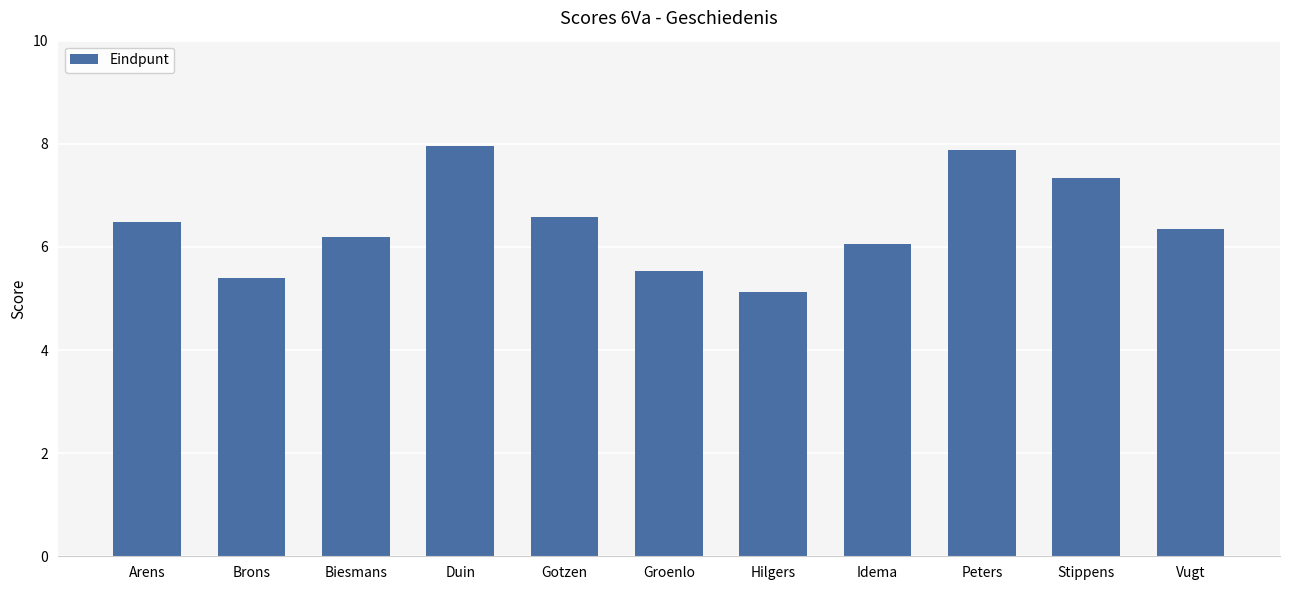

How many values are below 6?

3